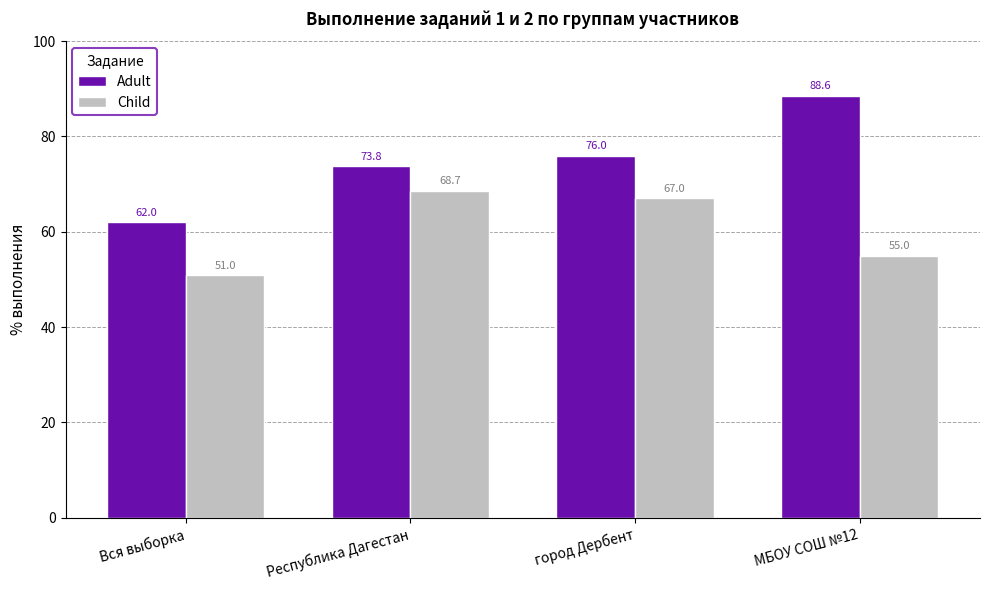

At which label is Child closest to 59?

МБОУ СОШ №12